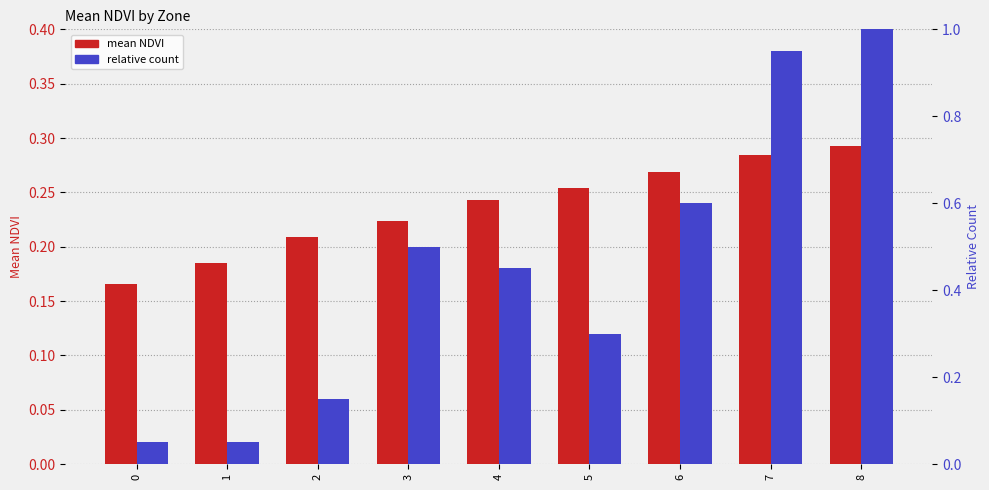

What is the total value across all series at 8?

1.3